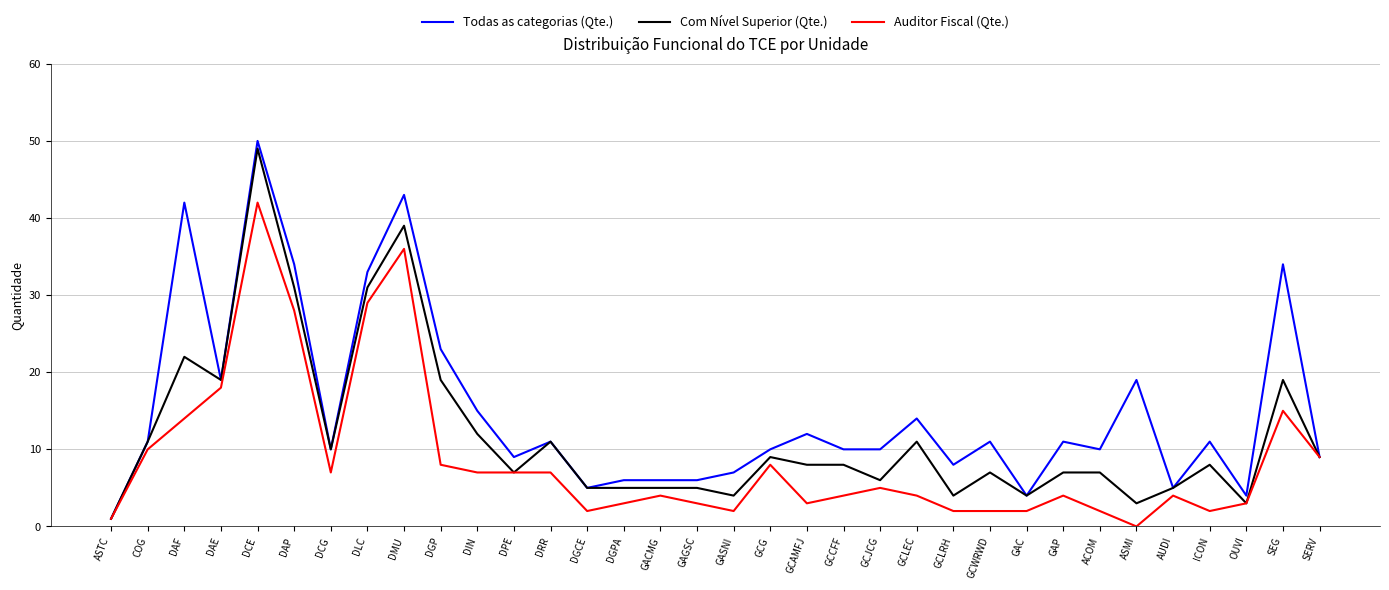

Is it true that Todas as categorias (Qte.) equals 23 at DGP?

True